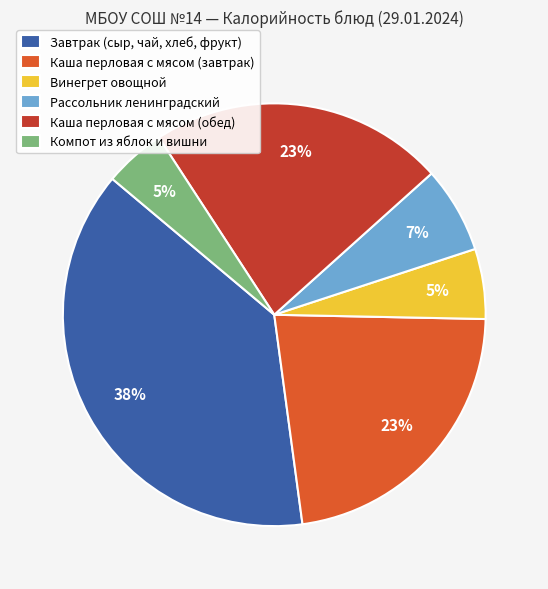

What is the largest slice in the pie chart?

Завтрак (сыр, чай, хлеб, фрукт)